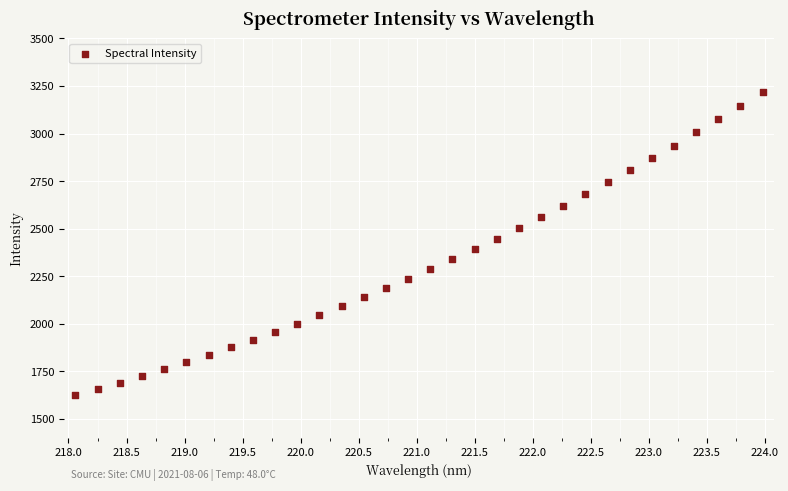

What is the range of Y values (max minus min)?

1592.4